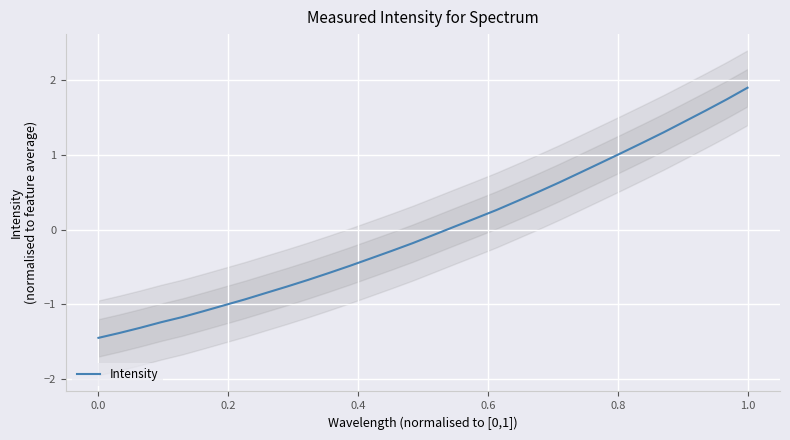

Reading right to left, what are all the values shown in this chart?

1.9	1.7	1.6	1.4	1.3	1.2	1.0	0.9	0.8	0.6	0.5	0.4	0.3	0.2	0.0	-0.1	-0.2	-0.3	-0.4	-0.5	-0.6	-0.7	-0.8	-0.8	-0.9	-1.0	-1.1	-1.2	-1.2	-1.3	-1.4	-1.4